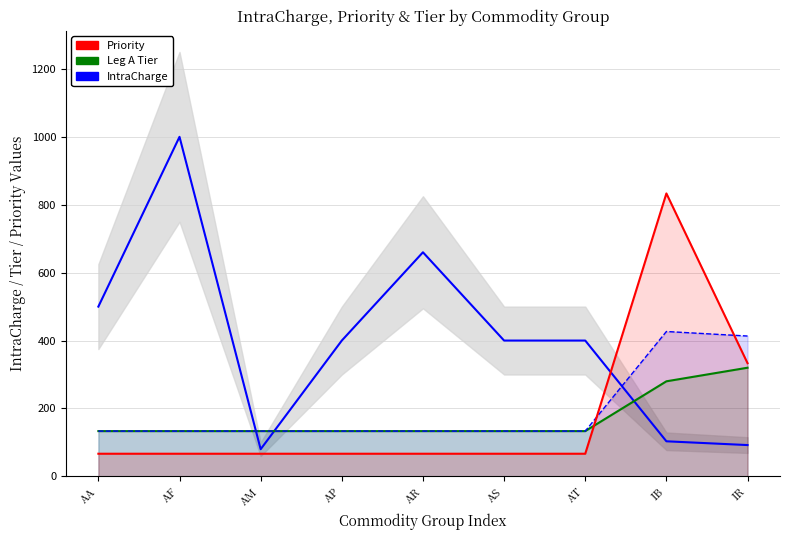

Reading left to right, list all the values displayed in this chart.

IntraCharge: 500.0	1000.0	80.0	400.0	660.0	400.0	400.0	103.3	92.2
Leg A Tier: 133.3	133.3	133.3	133.3	133.3	133.3	133.3	280.0	320.0
Leg B Tier: 133.3	133.3	133.3	133.3	133.3	133.3	133.3	426.7	413.3
Priority: 66.7	66.7	66.7	66.7	66.7	66.7	66.7	833.3	333.3